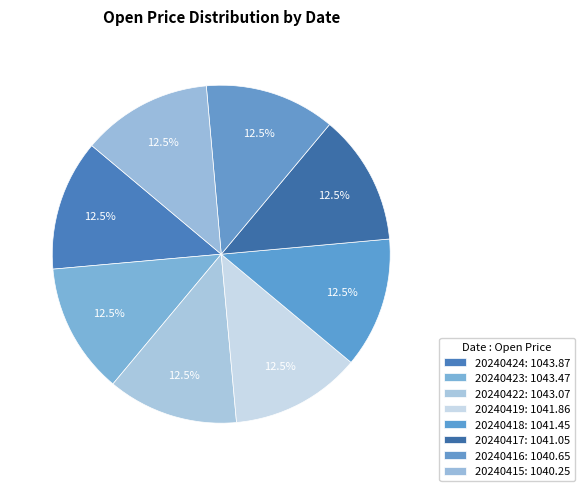

Which slice is the smallest?

20240415